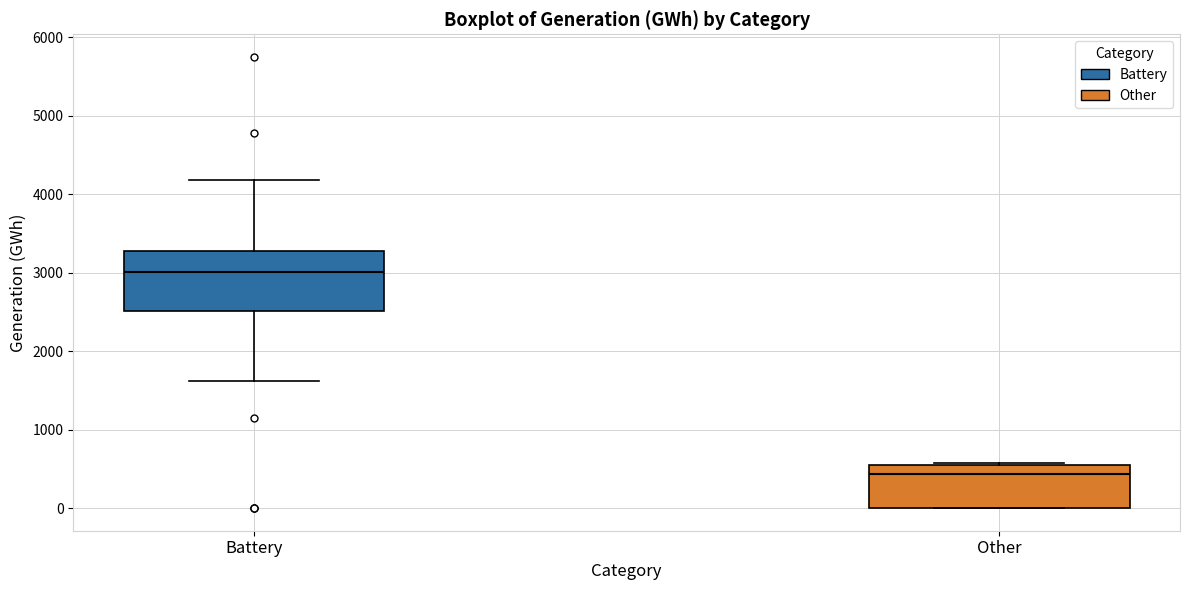

Reading left to right, read every box against the y-axis: the position of its median line, the range the box covers, and the ends of its whiskers. The values are not printed on the chart, so give them approximately, as read against the axis.

Battery: median 3000, box 2500 to 3300, whiskers 1600 to 4200
Other: median 400, box 0 to 500, whiskers 0 to 600